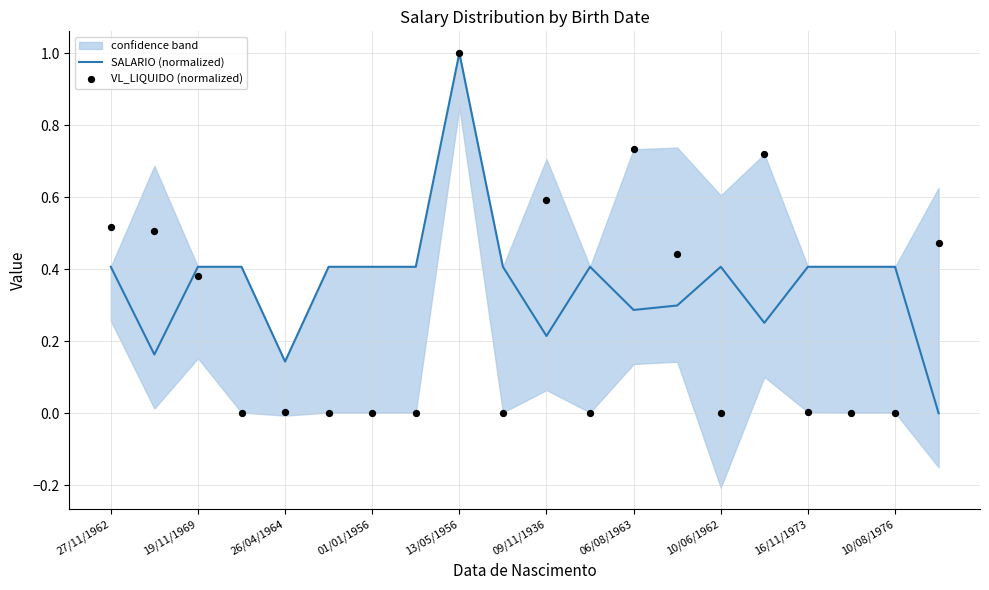

Which series reaches the maximum Y coordinate?

SALARIO (normalized)